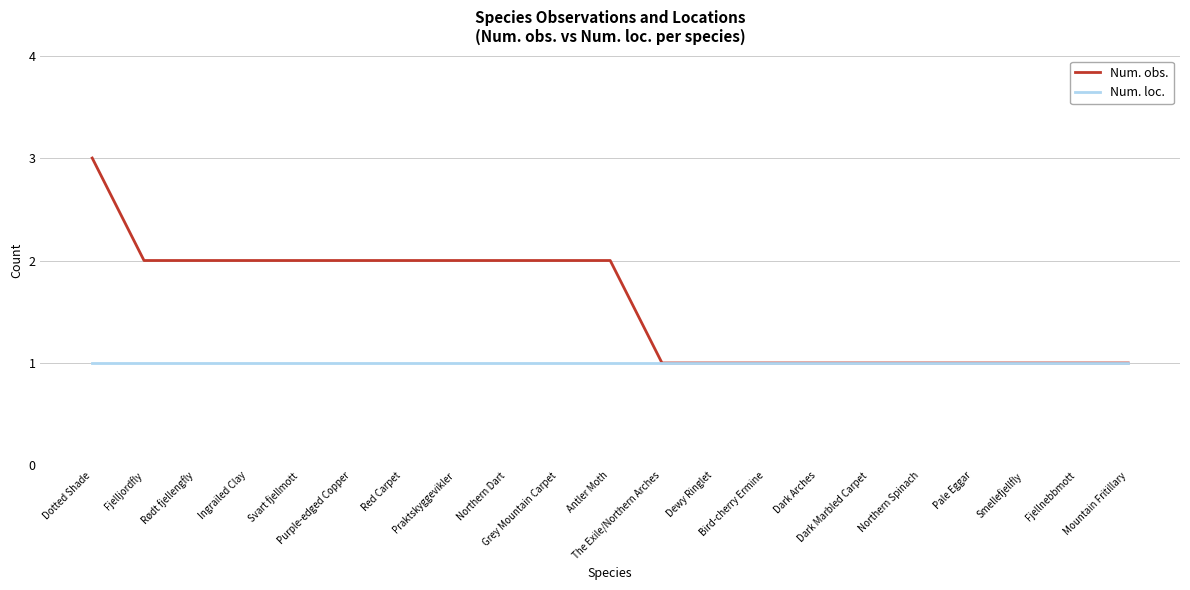

Which series has the largest total across all categories?

Num. obs.